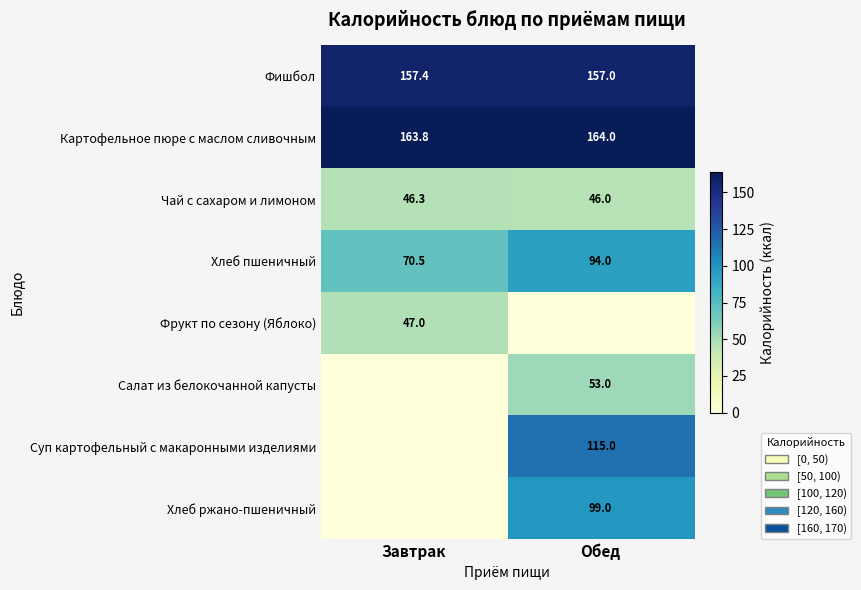

Is the value of Фишбол at Завтрак greater than the value of Чай с сахаром и лимоном at Завтрак?

Yes